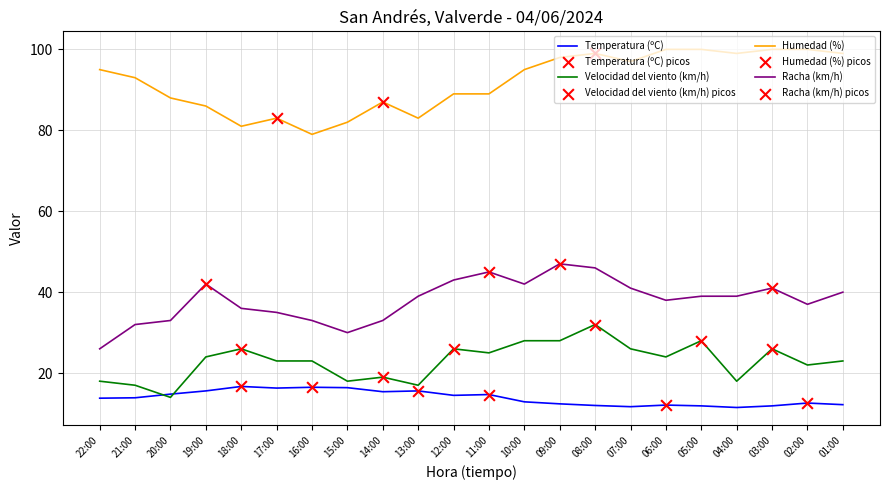

What is the difference between the highest and lowest values at 05:00?

88.1